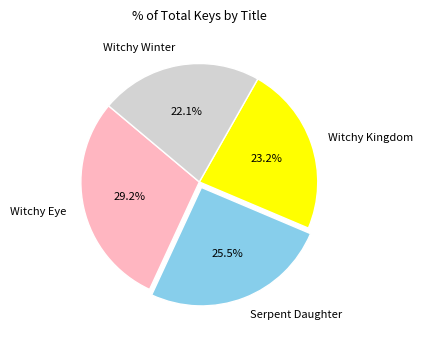

Rank the categories by value from highest to lowest.

Witchy Eye, Serpent Daughter, Witchy Kingdom, Witchy Winter